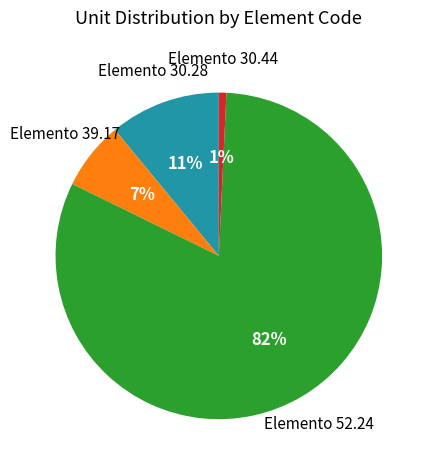

Is the sum of Elemento 52.24 and Elemento 30.28 greater than half?

Yes